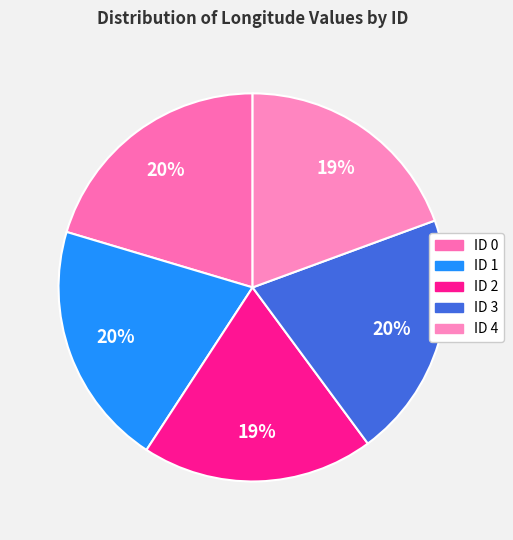

What is the ratio of the value at ID 3 to the value at ID 4?

1.1